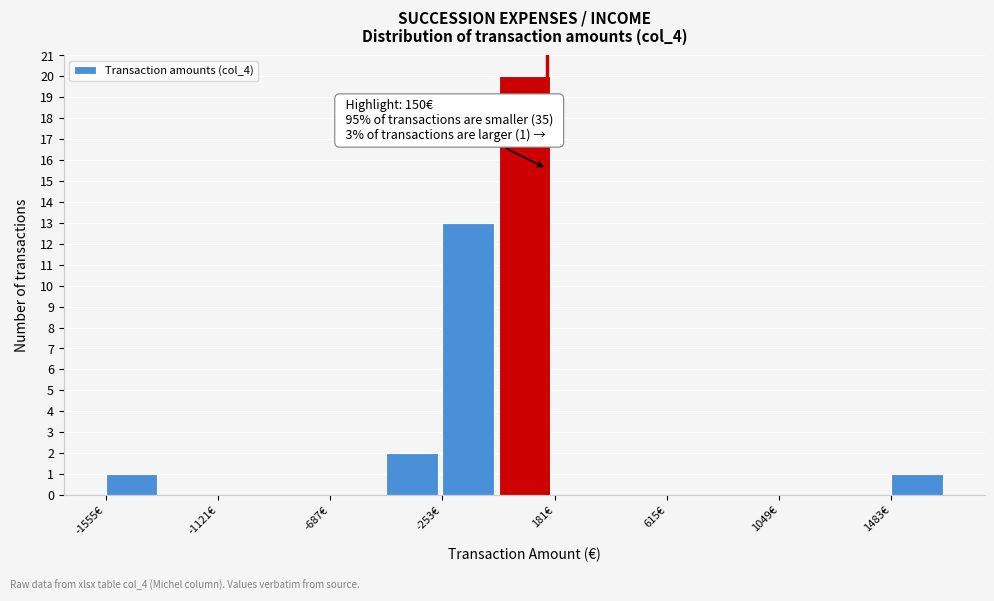

Over which range of the x-axis is the bar tallest?

-50 to 200